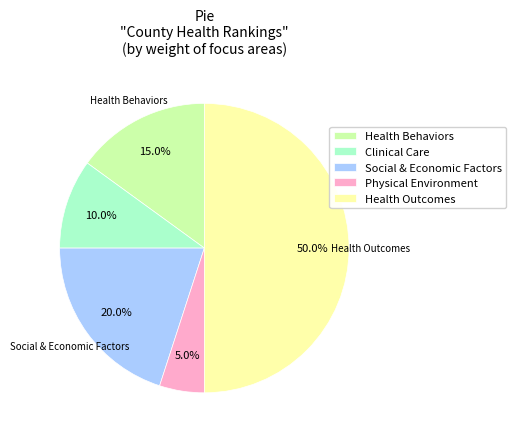

Which has a higher value, Health Outcomes or Health Behaviors?

Health Outcomes